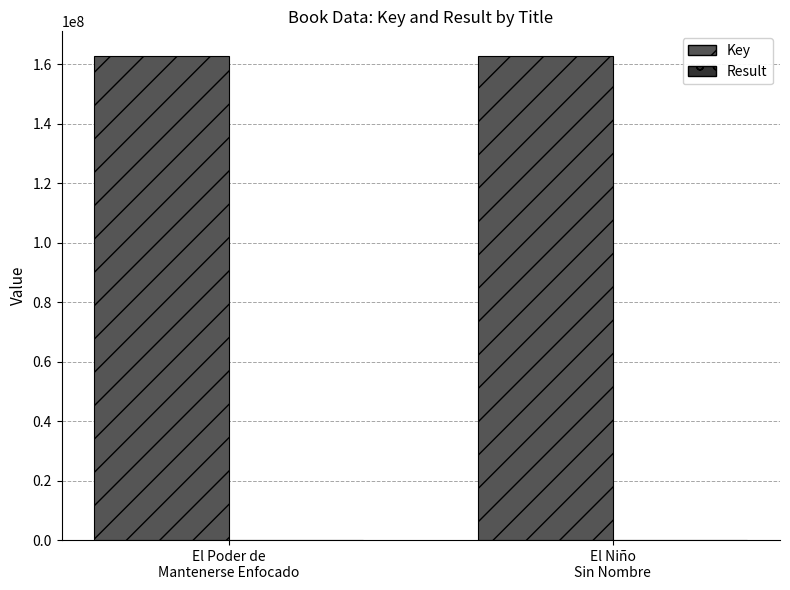

Does the chart contain stacked bars?

No